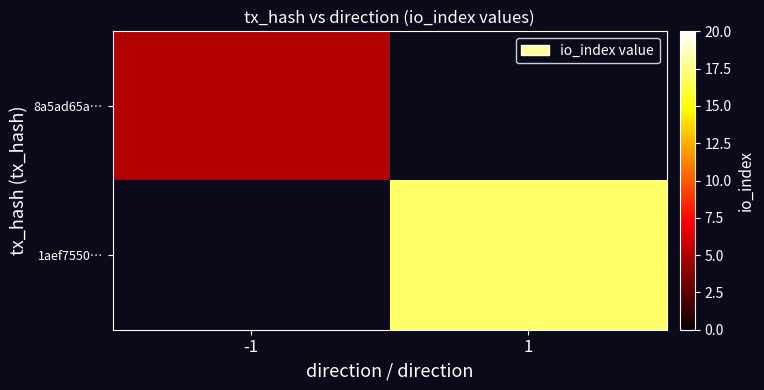

Rank the series at -1 from highest to lowest value.

8a5ad65a…, 1aef7550…